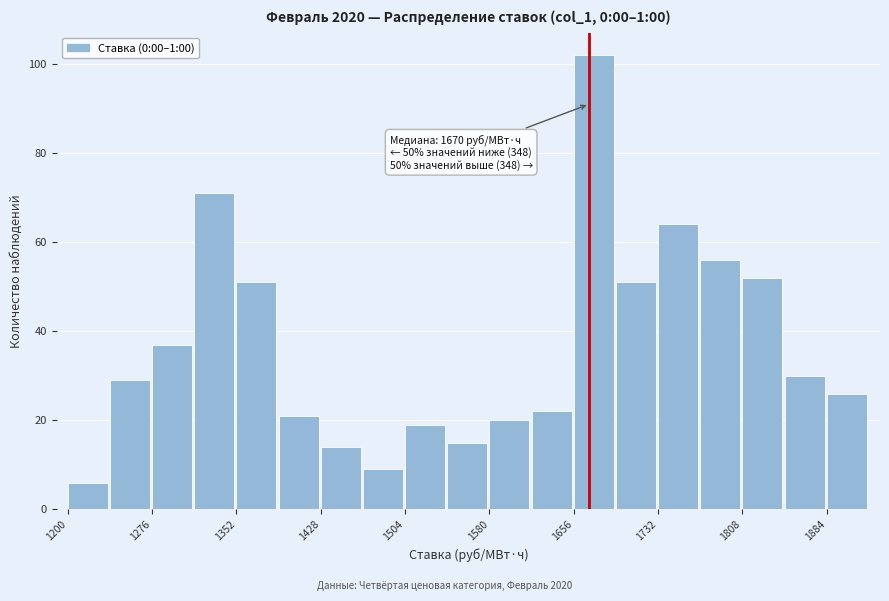

Around what value on the x-axis is the tallest bar? Give the approximate position of its centre, as read against the axis.

1670